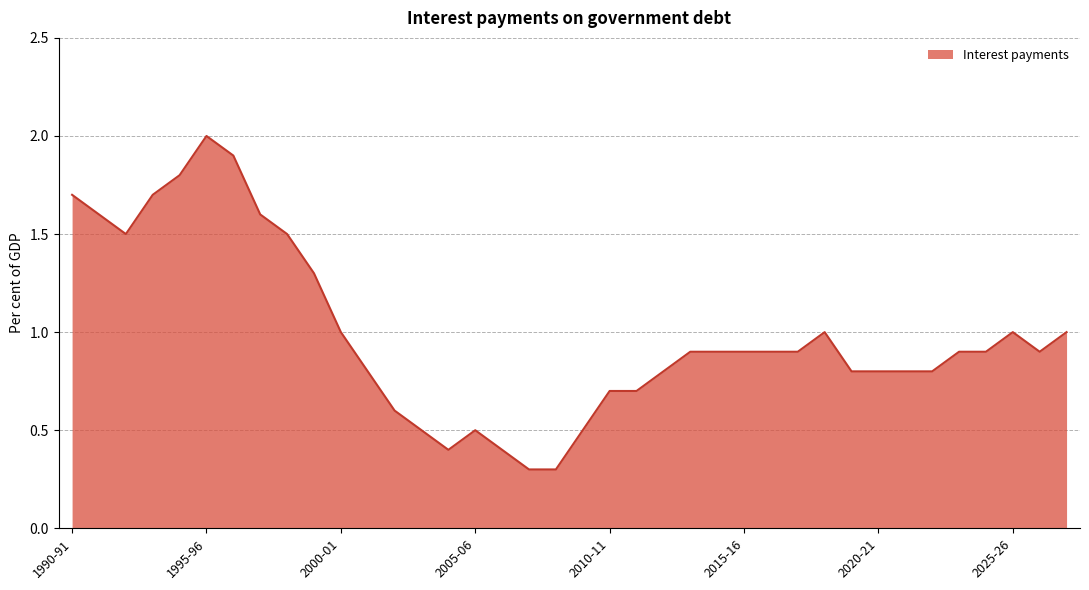

What is the minimum value shown in the chart?

0.3